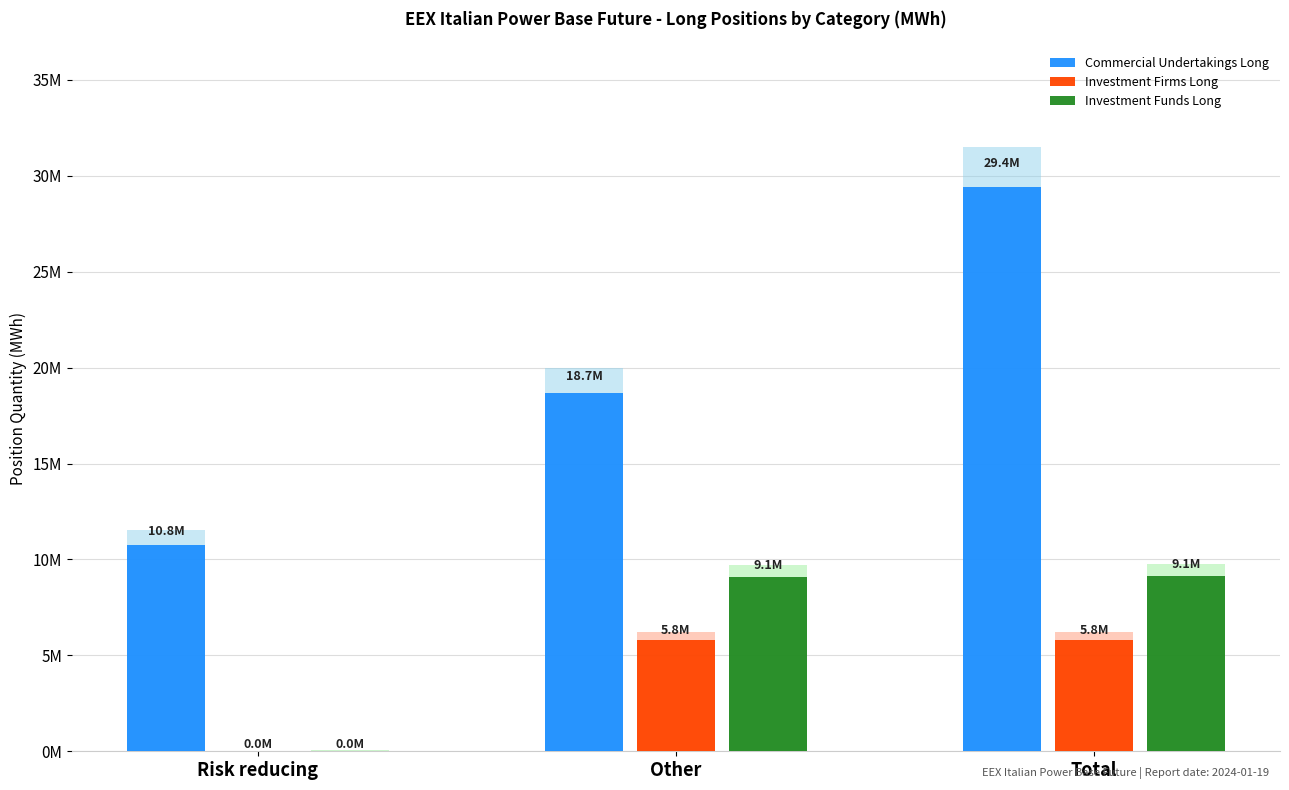

At how many categories does at least one series exceed 14297447?

2